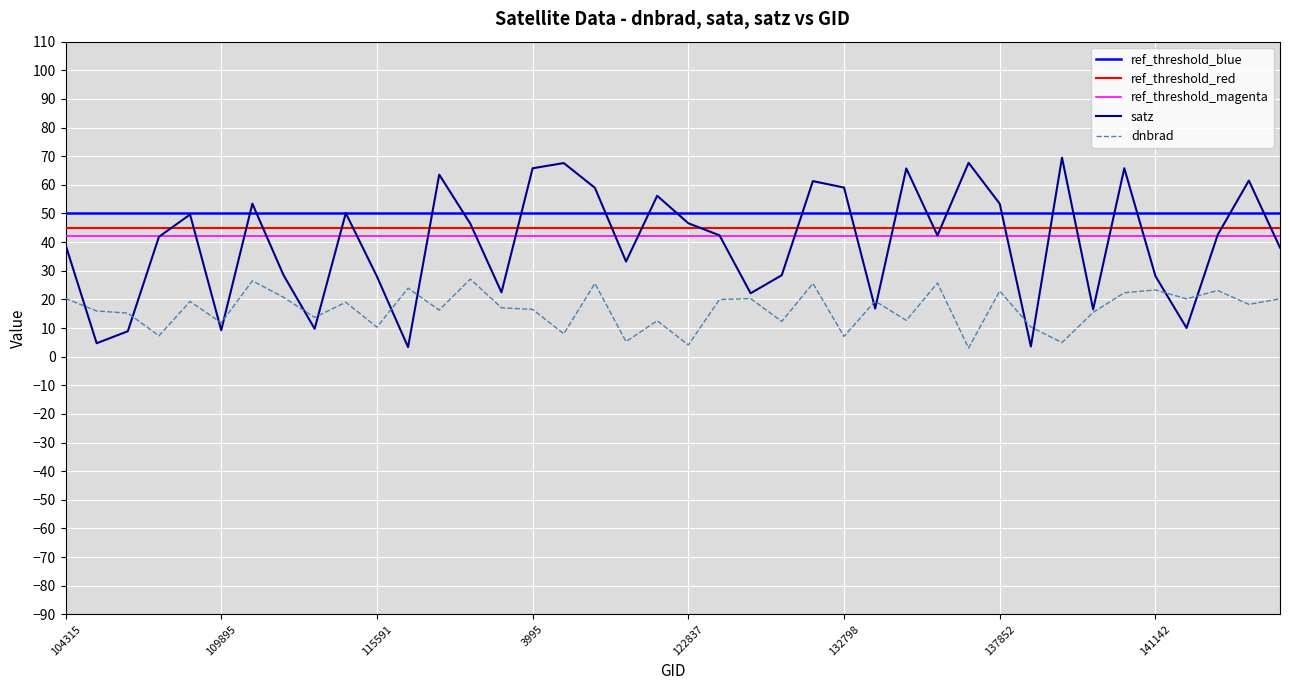

Which series has the largest range (max minus min)?

satz